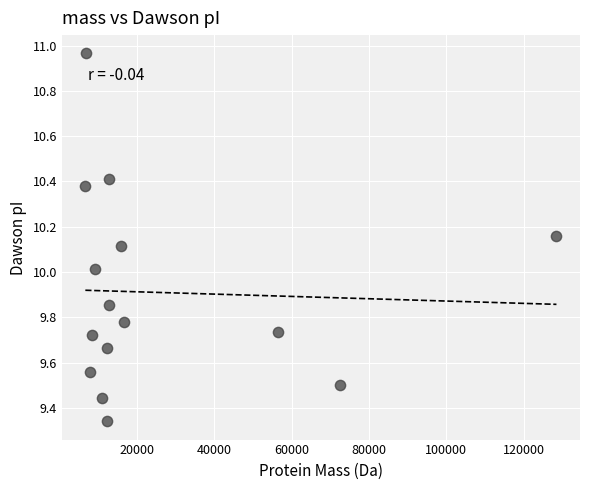

What is the range of Y values (max minus min)?

1.6